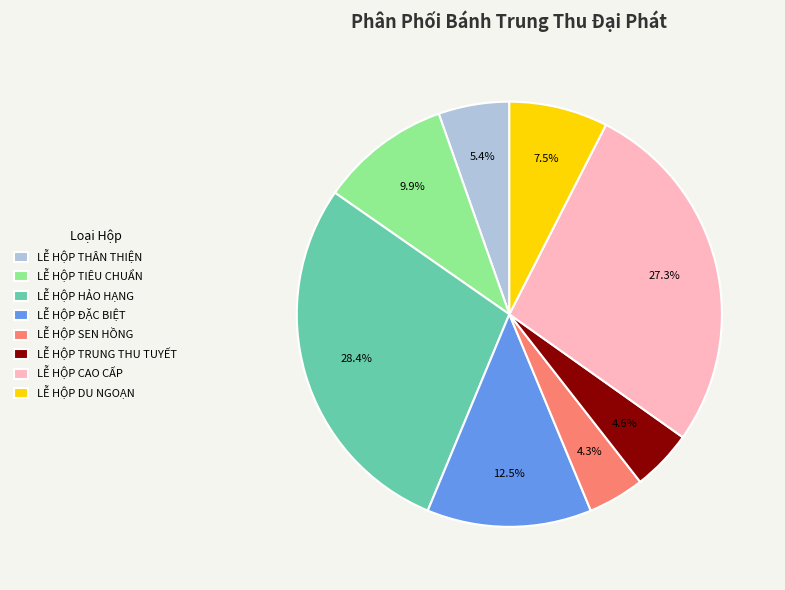

Which has a higher value, LỄ HỘP CAO CẤP or LỄ HỘP HẢO HẠNG?

LỄ HỘP HẢO HẠNG